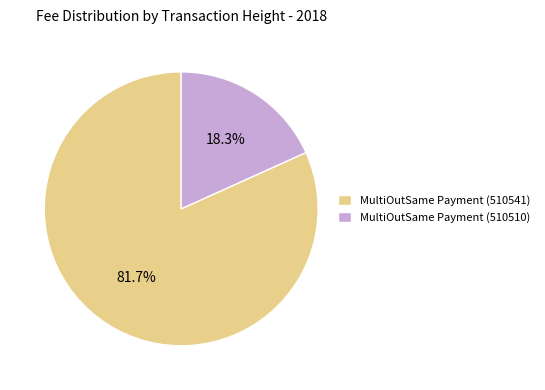

Rank the categories by value from lowest to highest.

MultiOutSame Payment (510510), MultiOutSame Payment (510541)